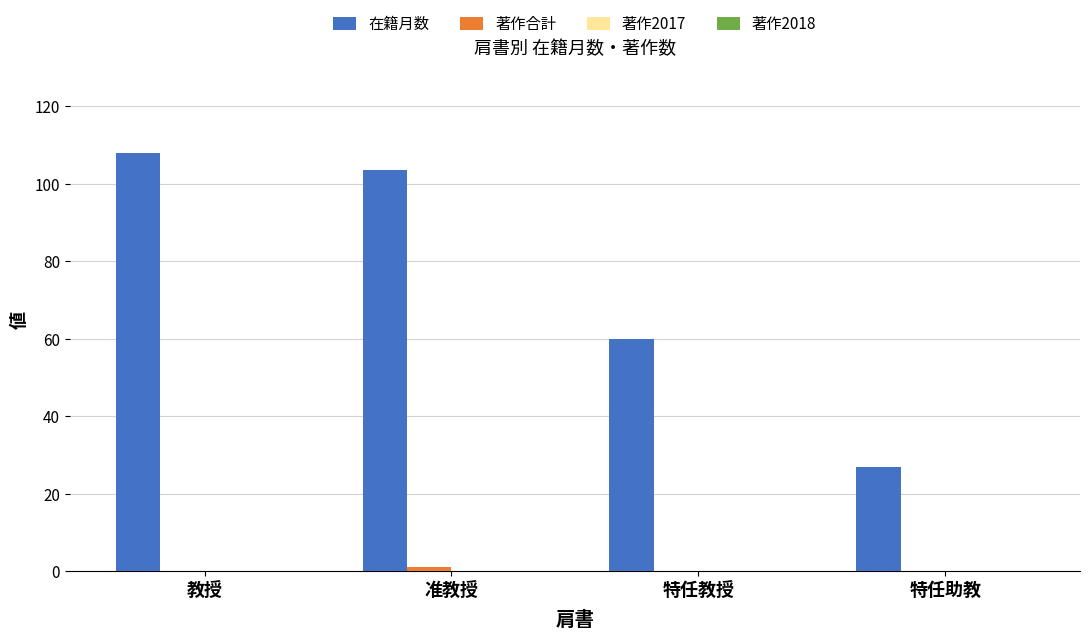

Between 准教授 and 特任教授, which series saw the biggest shift?

在籍月数